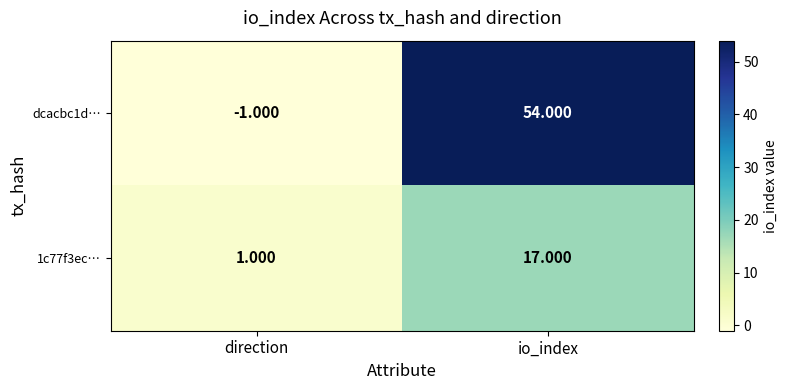

What is the difference between the highest and lowest values at io_index?

37